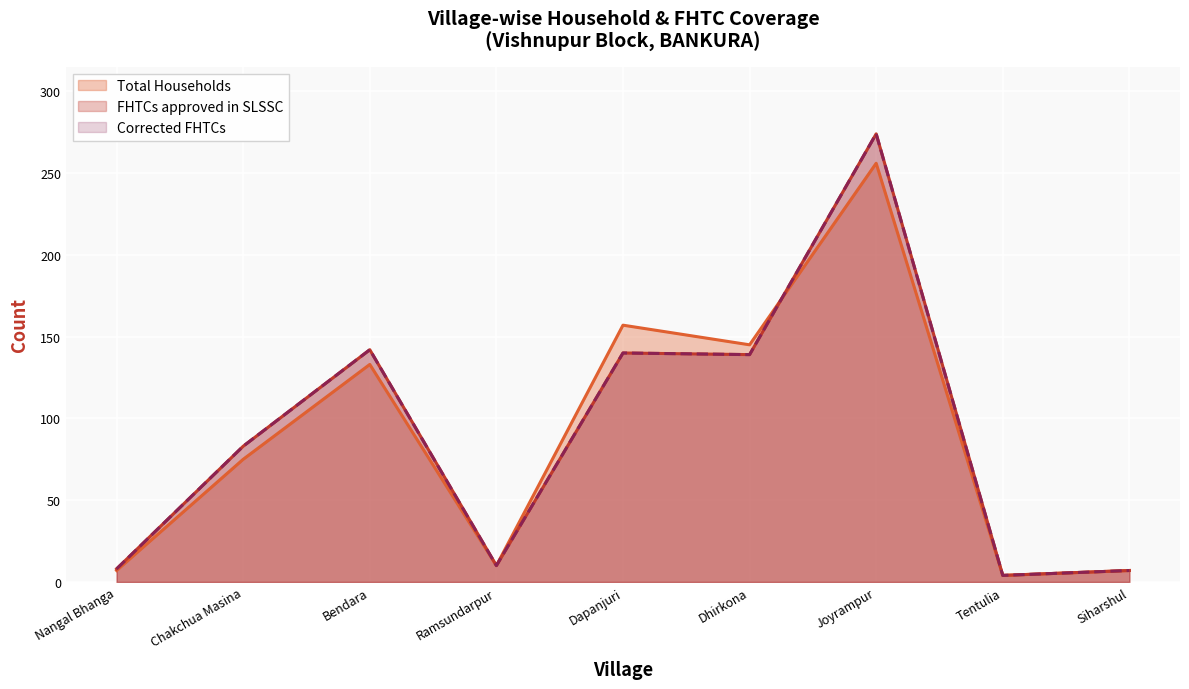

What is the smallest value displayed?

4